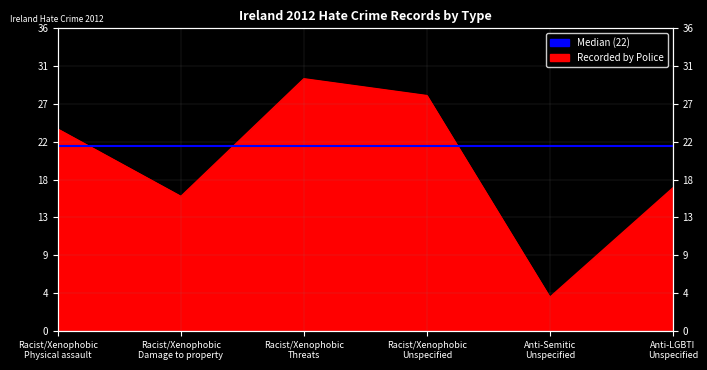

What is the change in value from Racist/Xenophobic
Threats to Racist/Xenophobic
Unspecified?

-2